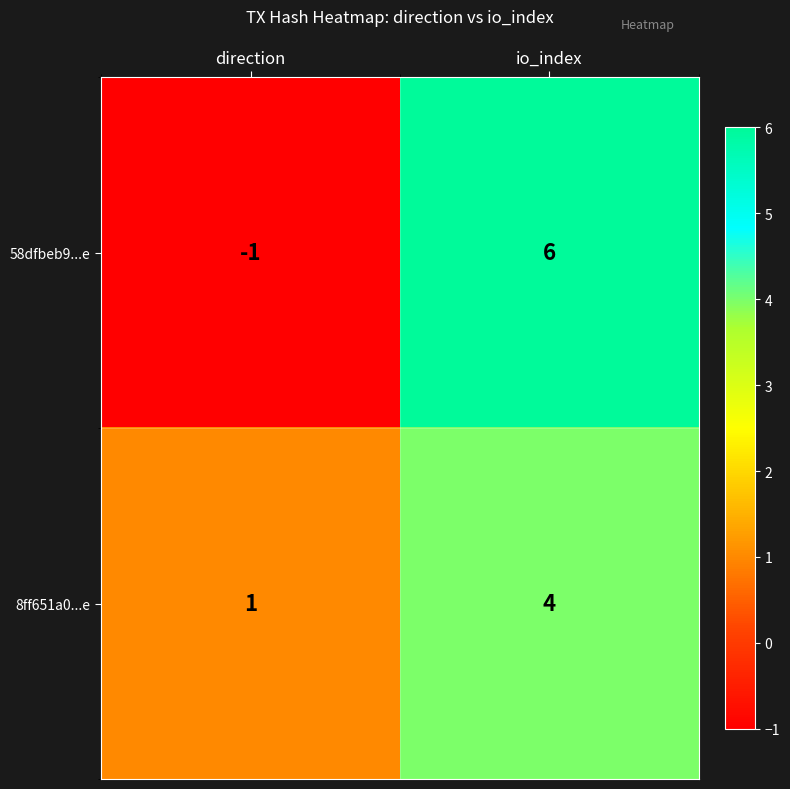

What is the highest value of the 8ff651a0...e series?

4